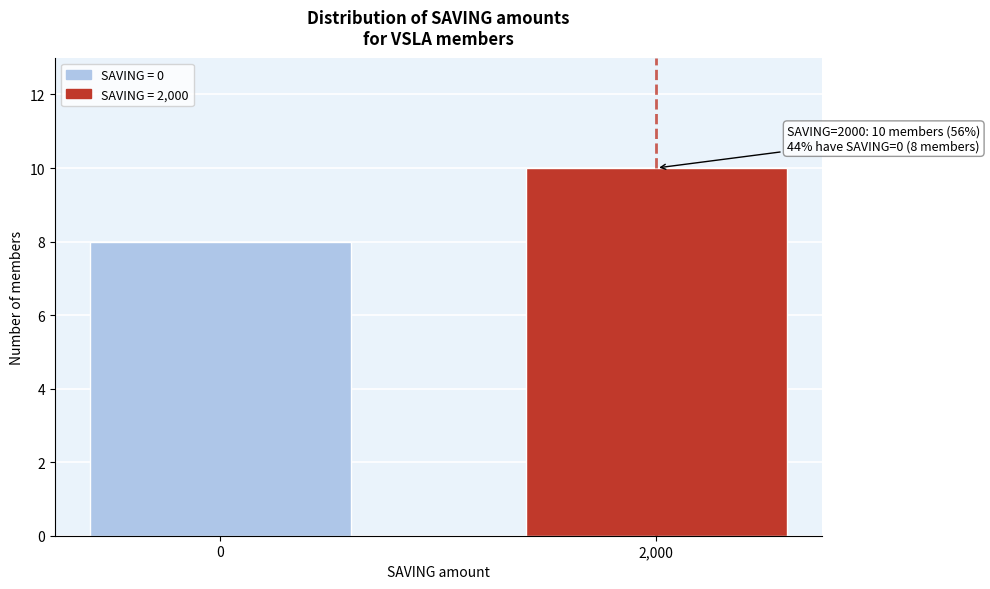

Reading left to right, transcribe all the data shown in this chart.

8	10